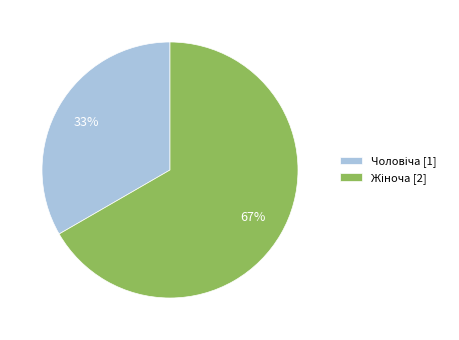

How many segments does this pie chart have?

2